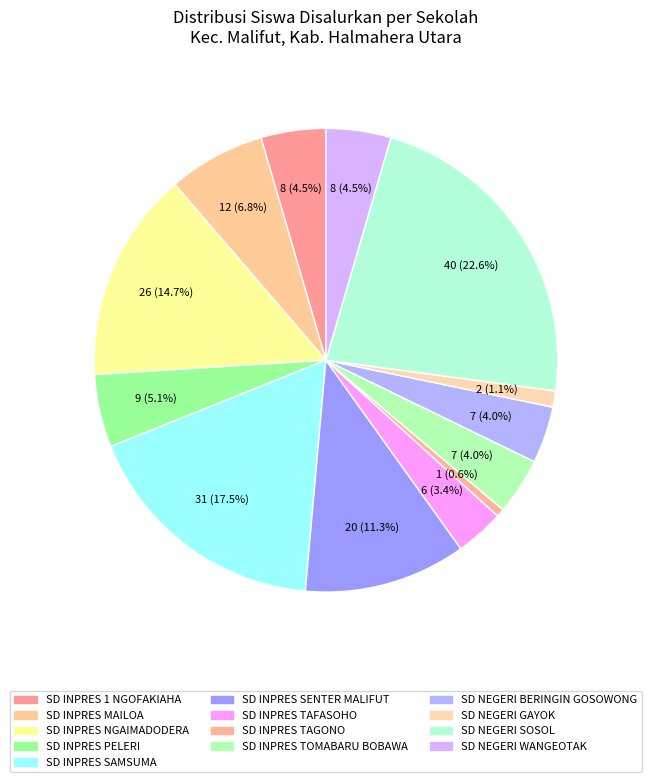

The SD NEGERI WANGEOTAK slice represents 19% of the pie. True or false?

False